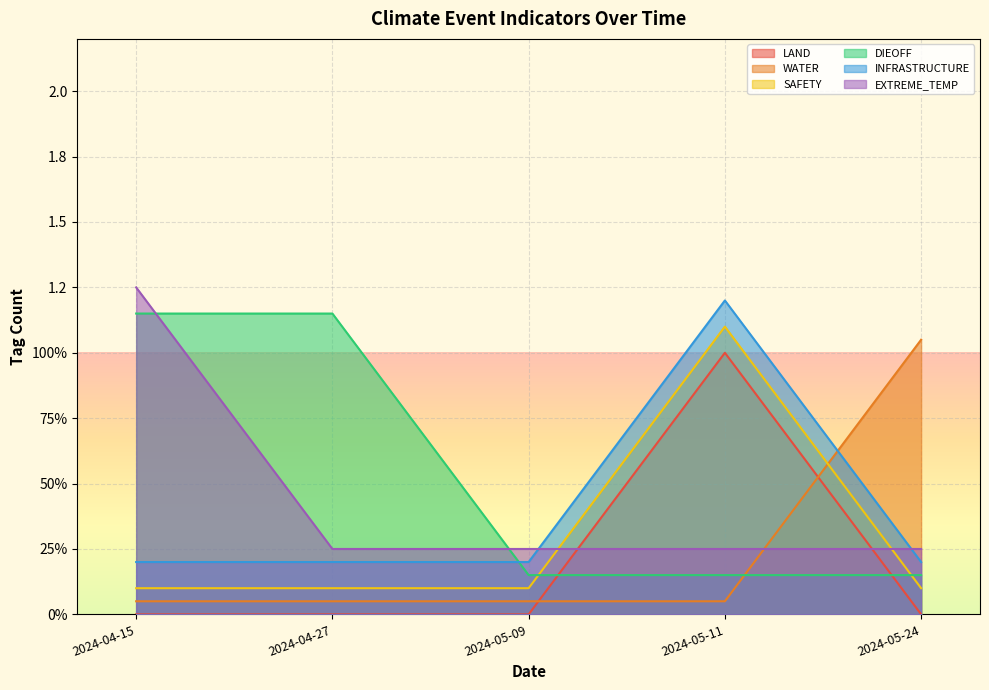

How many categories are shown in the chart?

5